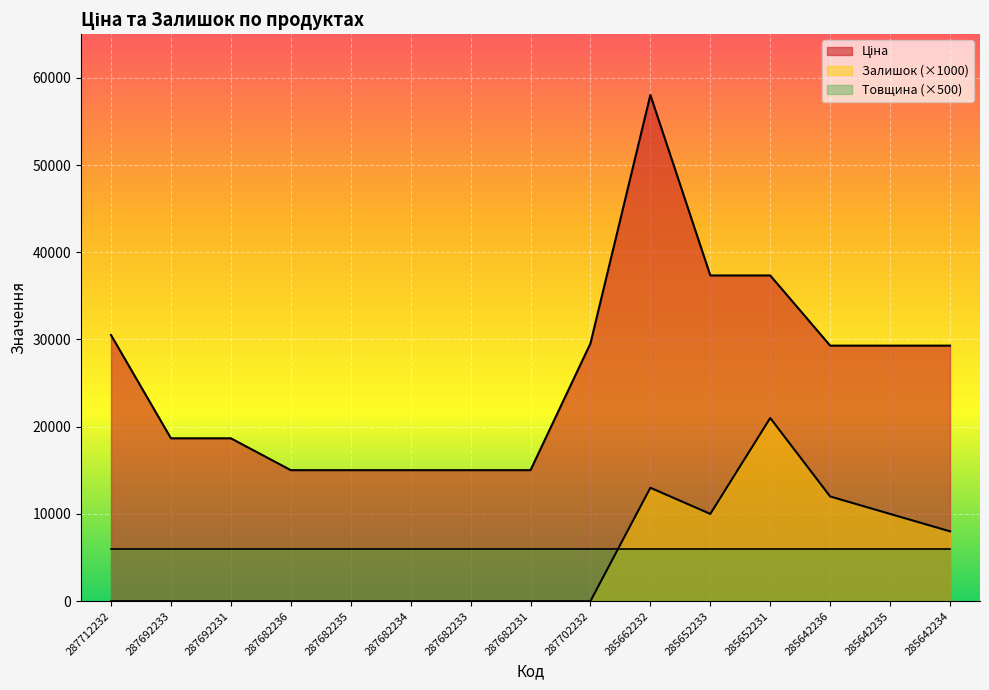

At how many categories does at least one series exceed 18721?

8